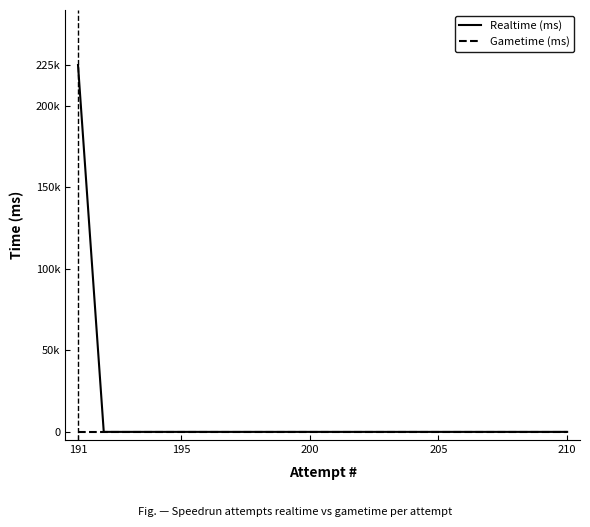

True or false: Realtime (ms) and Gametime (ms) cross at least once.

False